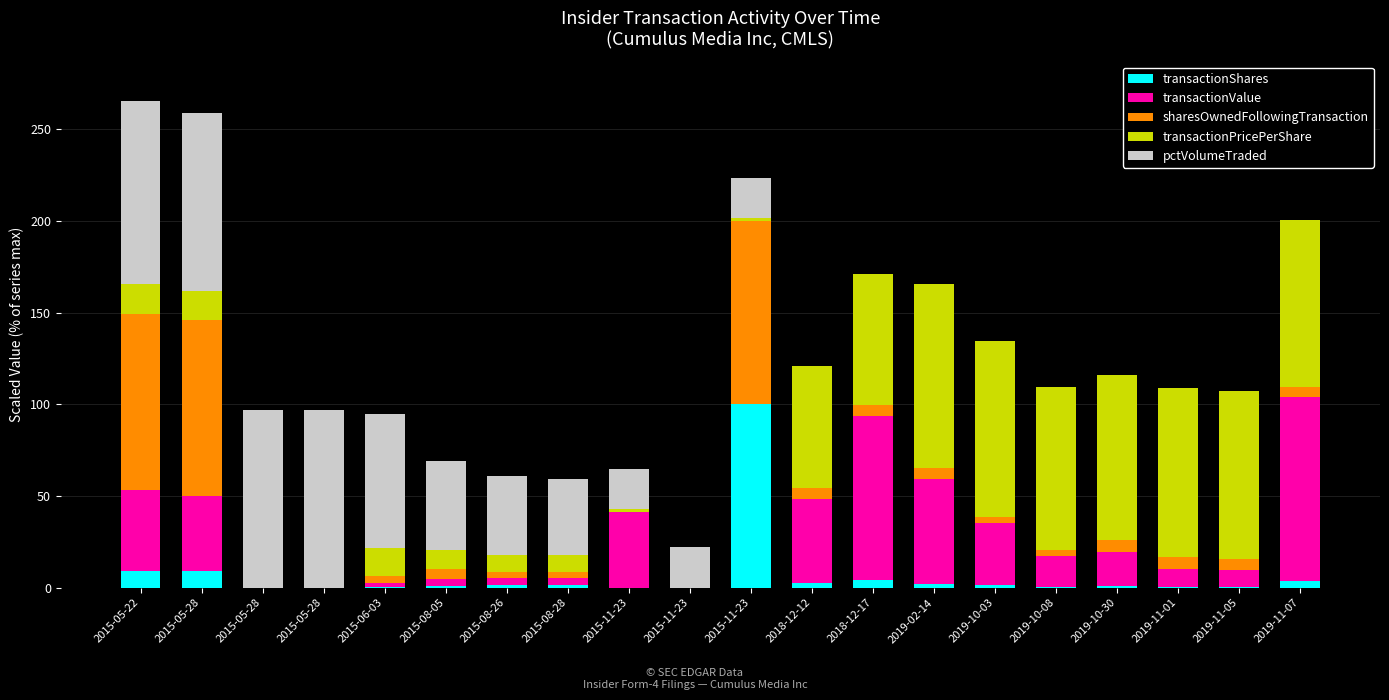

At which label is transactionPricePerShare closest to 50?

2018-12-12